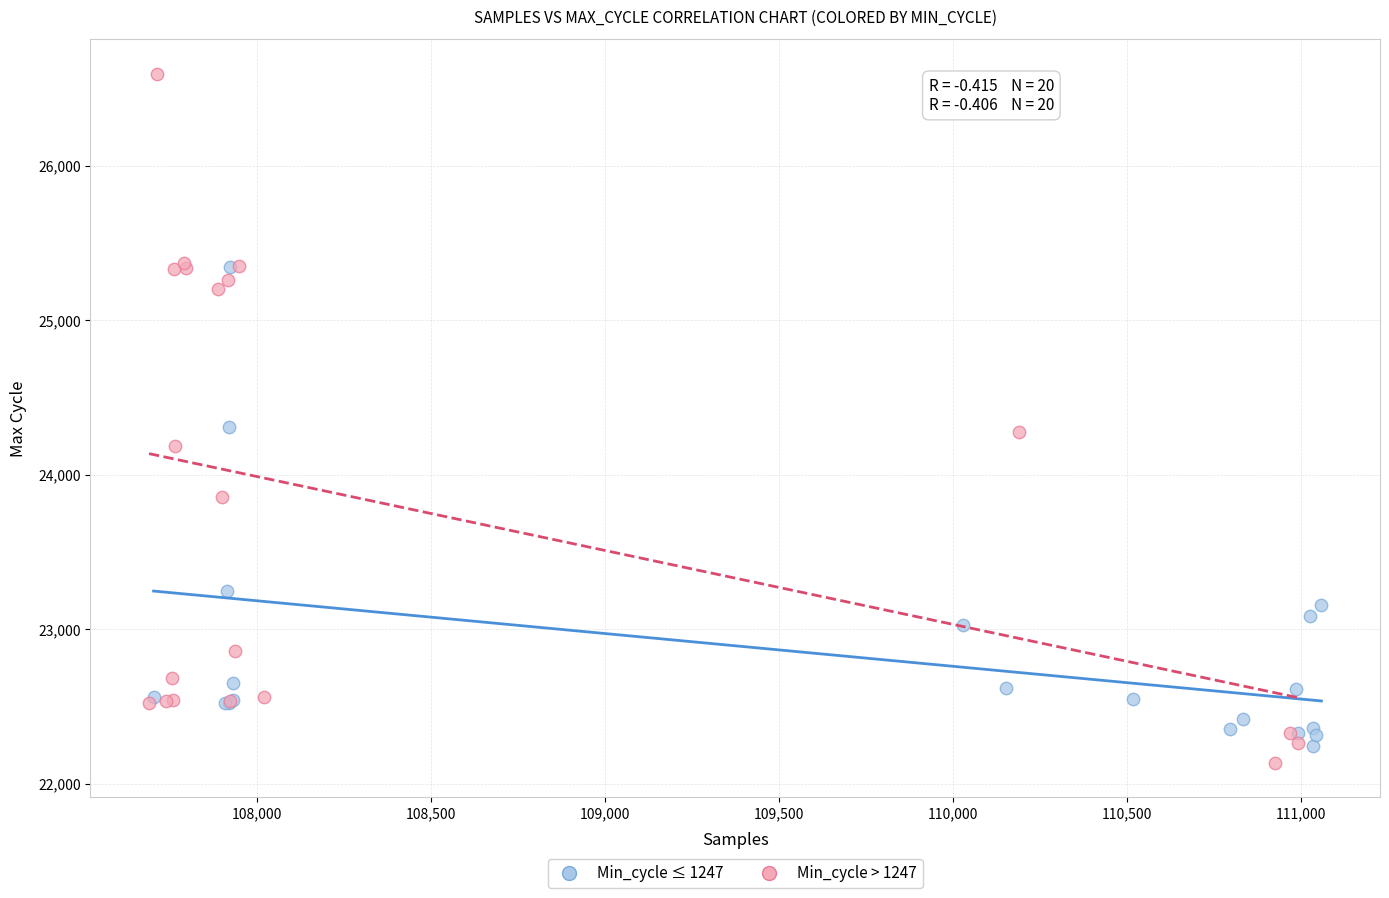

Which series contains the highest Y value?

Min_cycle > 1247